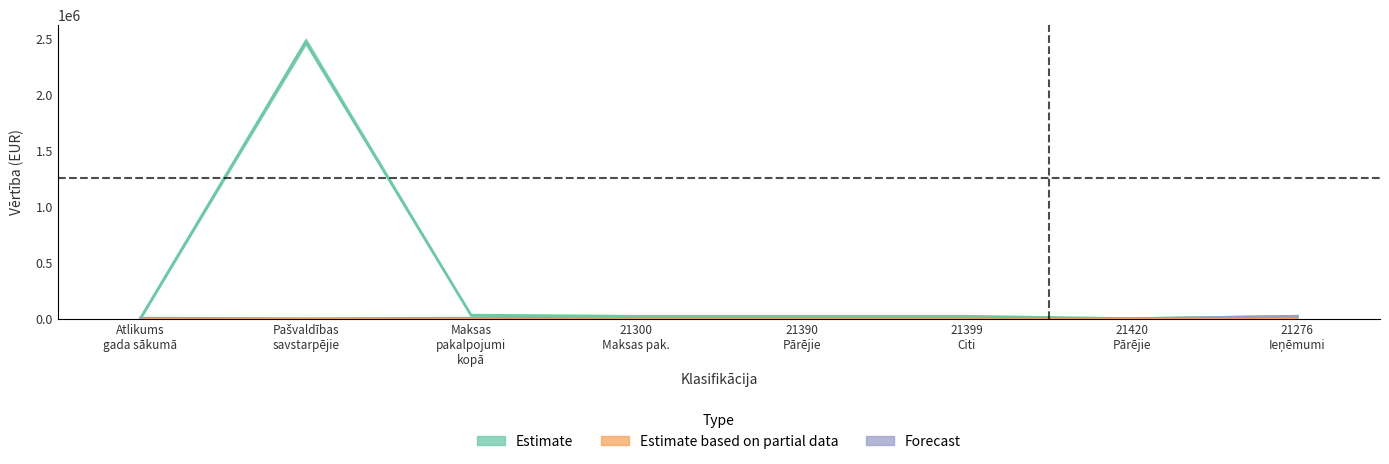

What is the difference between the highest and lowest values at 21390
Pārējie?

21276